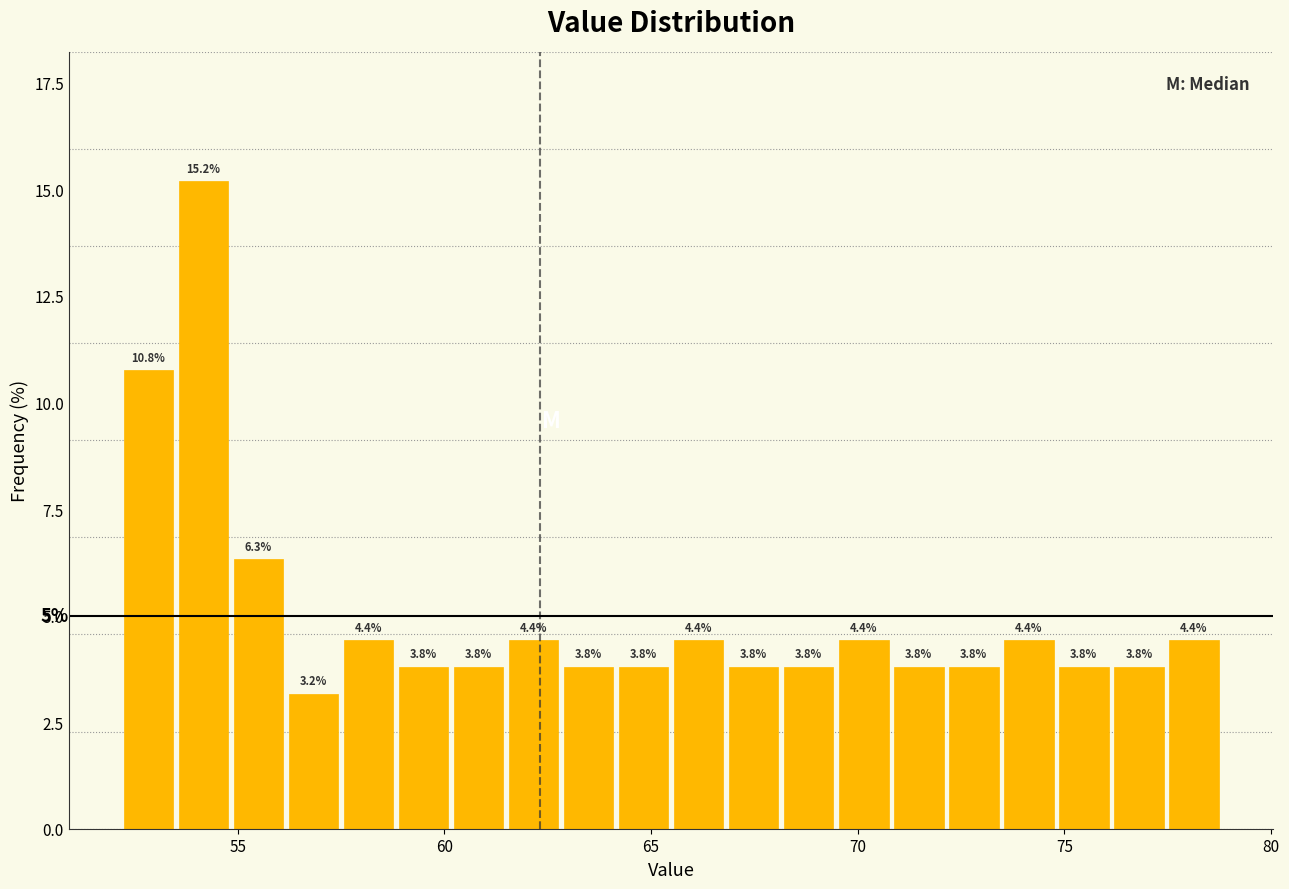

Around what value on the x-axis is the tallest bar? Give the approximate position of its centre, as read against the axis.

54.0